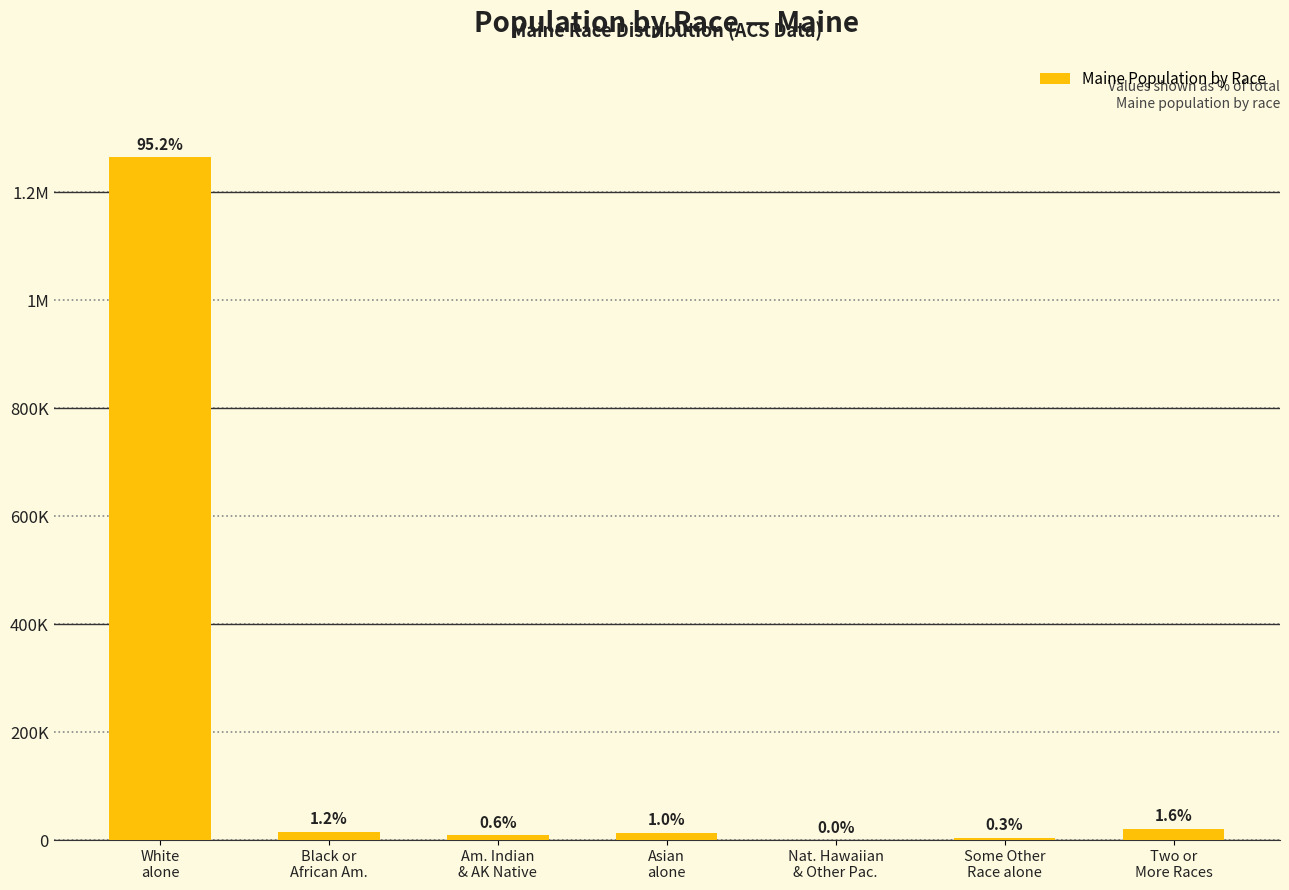

Is it true that the value at Asian
alone is 18673?

False